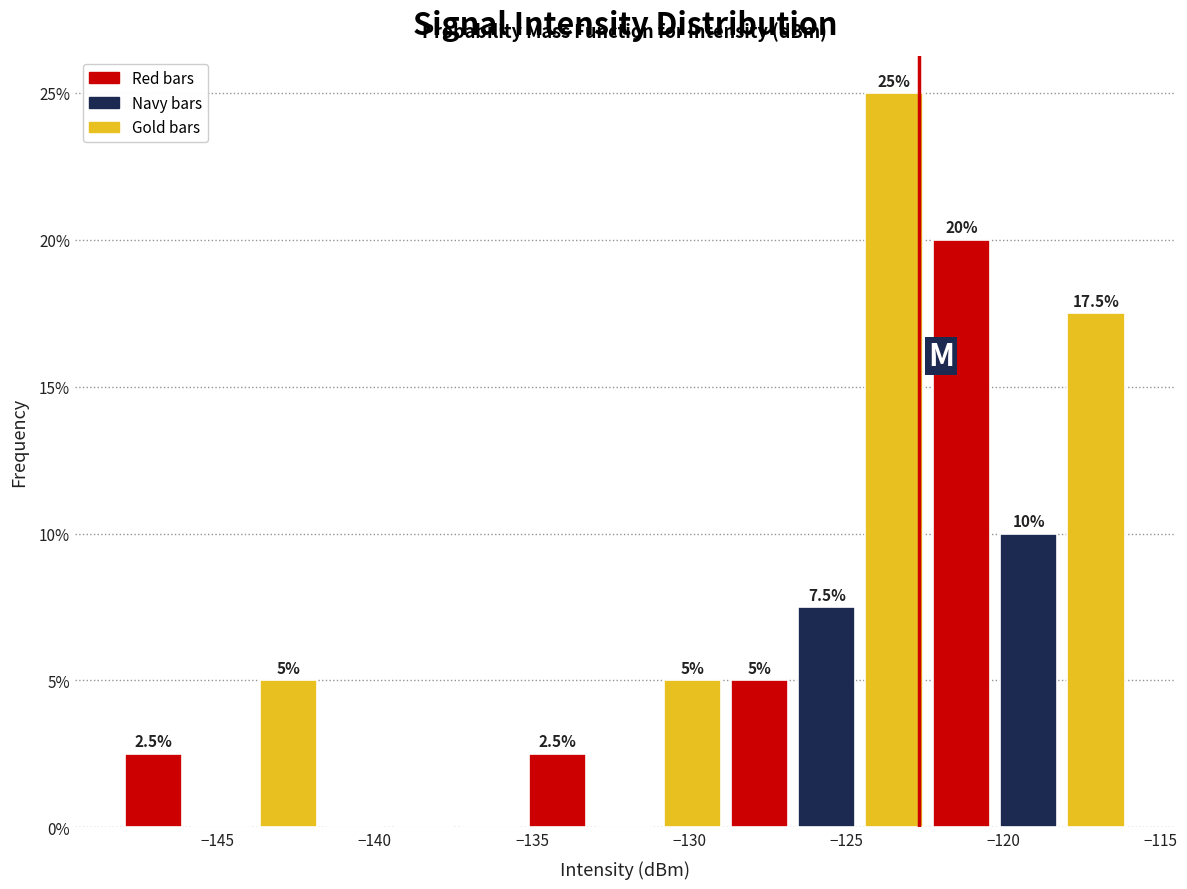

Over which range of the x-axis is the bar tallest?

-124.5 to -122.5